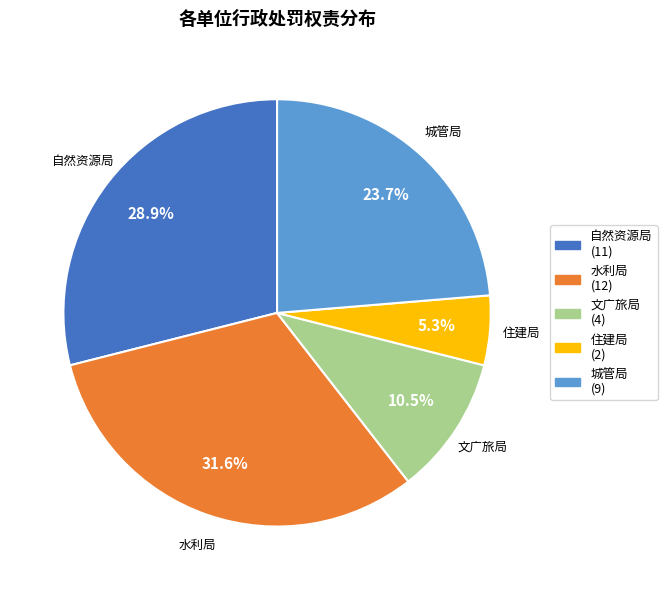

What percentage do 水利局 and 自然资源局 together represent?

60.5%